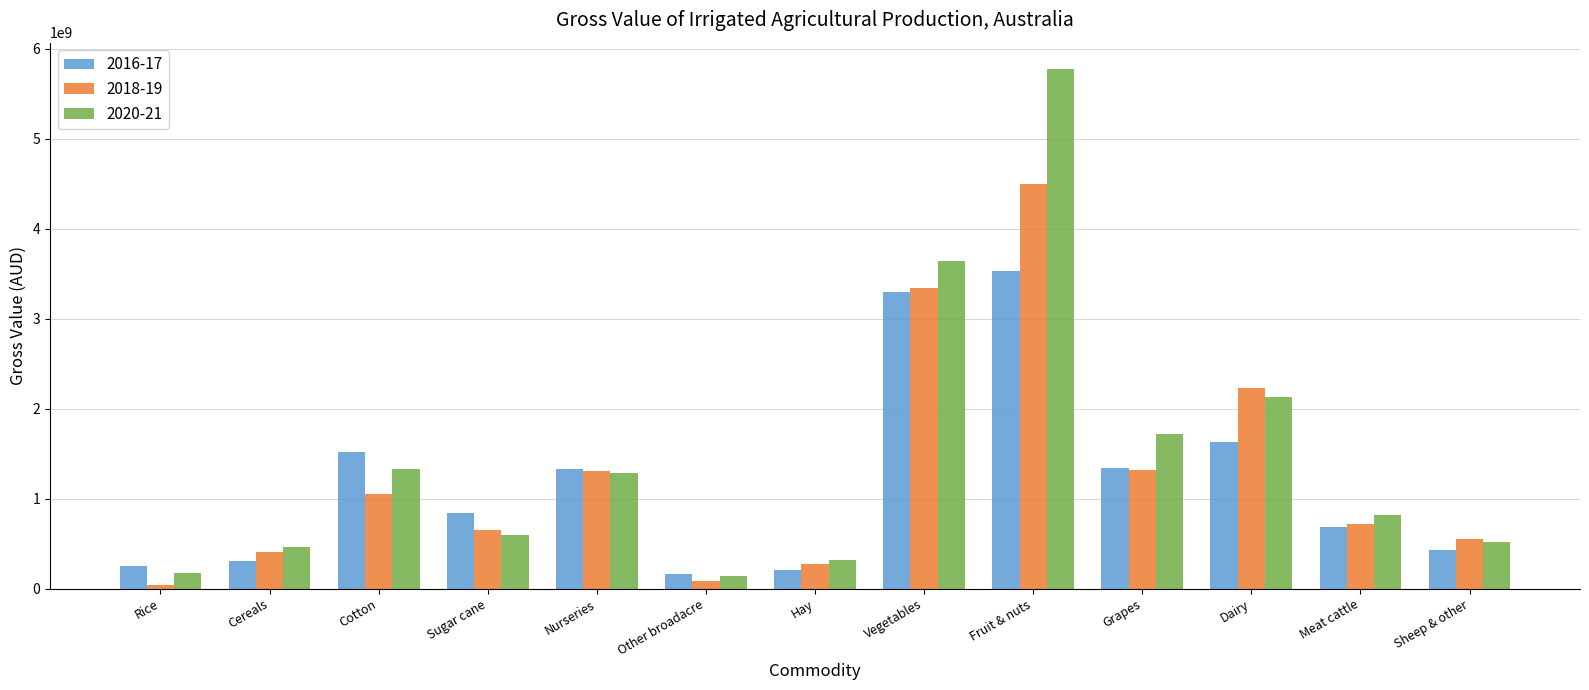

What is the difference between the highest and lowest values at Grapes?

397522911